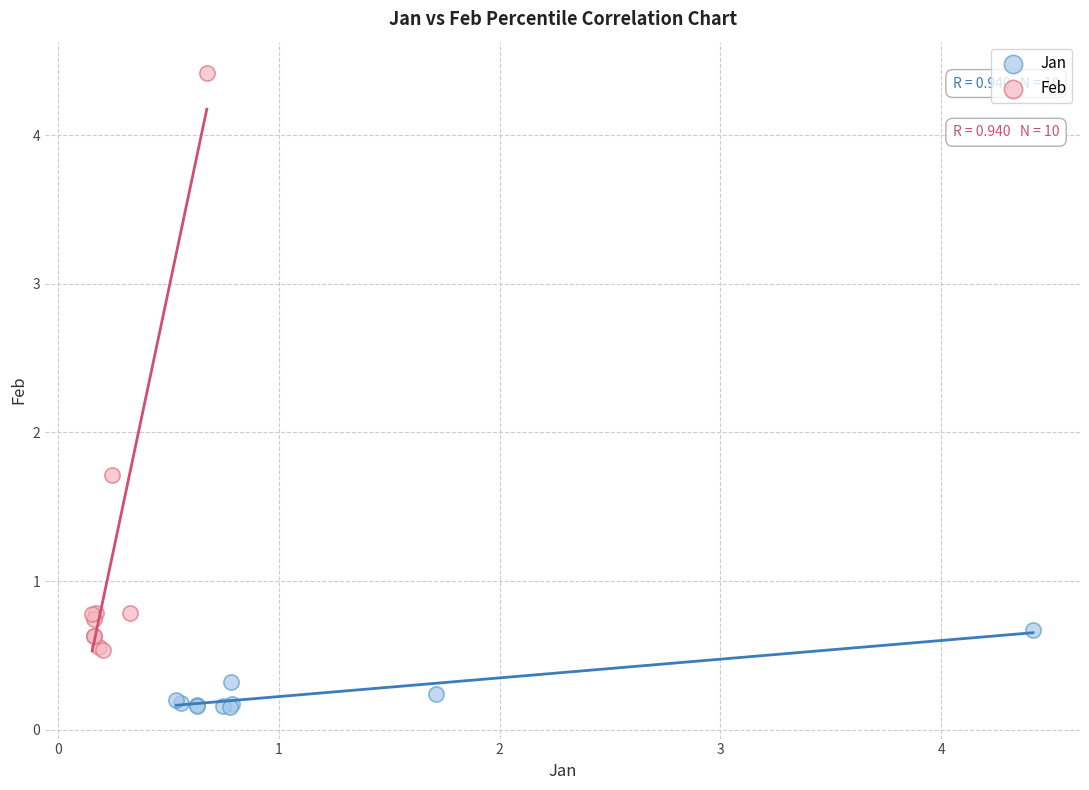

What are all the series names shown in the legend?

Jan, Feb